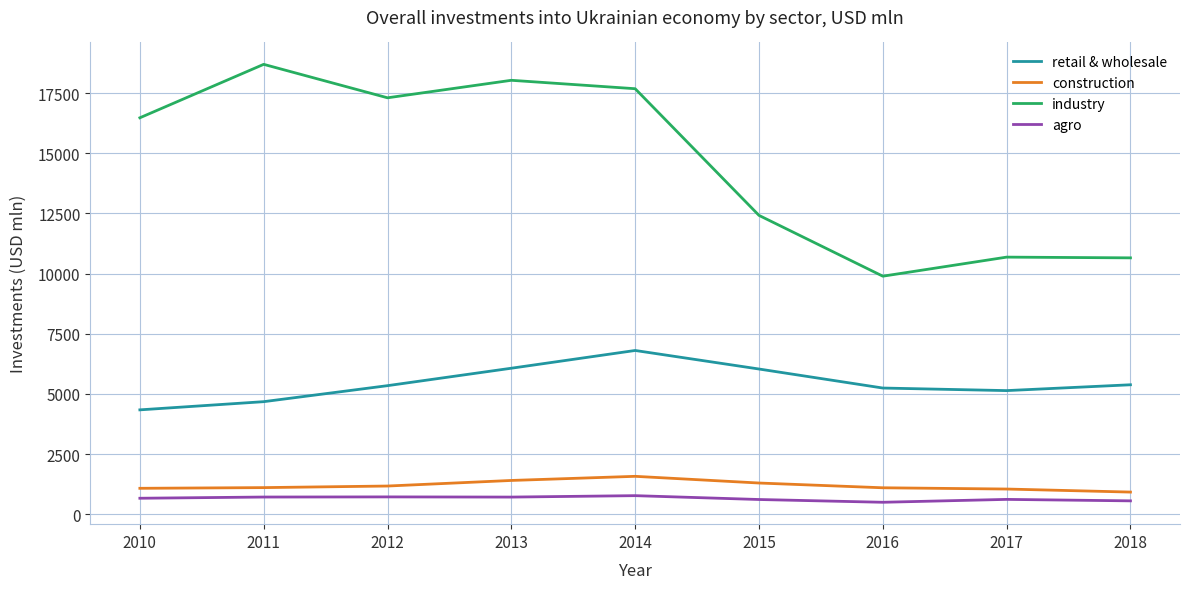

List the series in order of their peak value, highest first.

industry, retail & wholesale, construction, agro